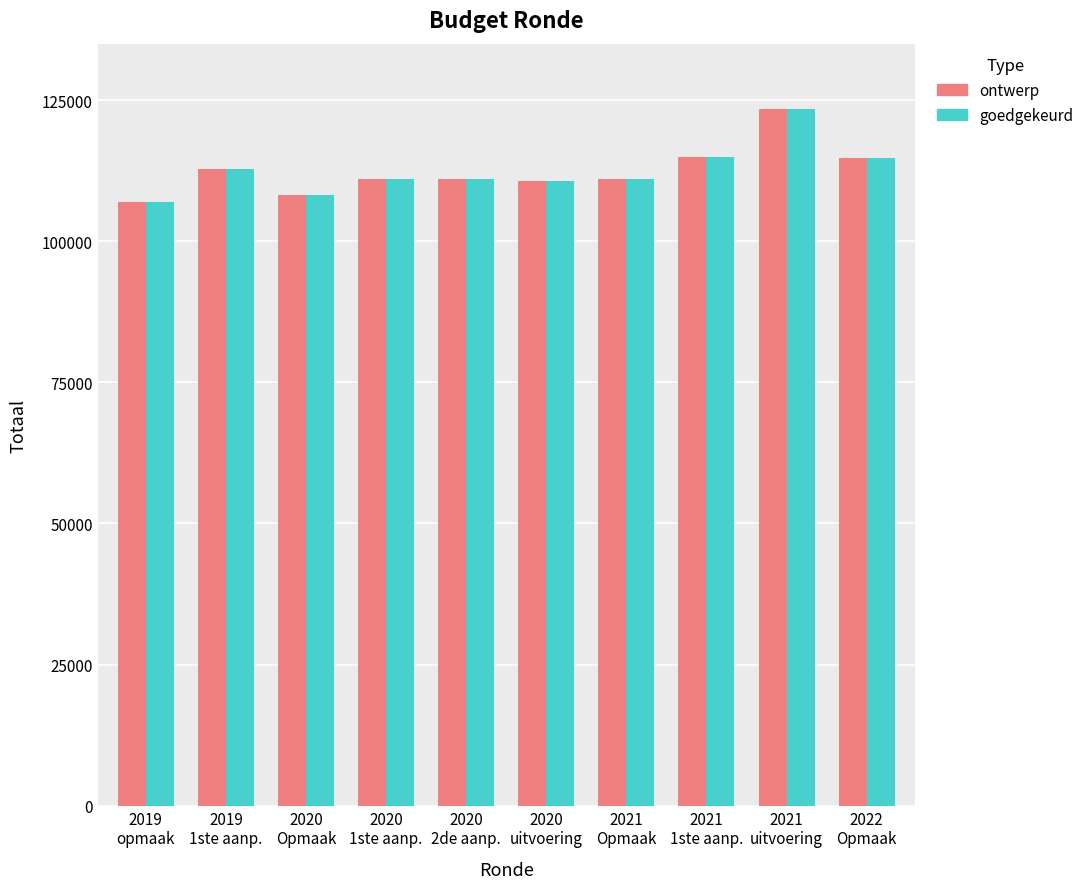

How many series are shown in this chart?

2